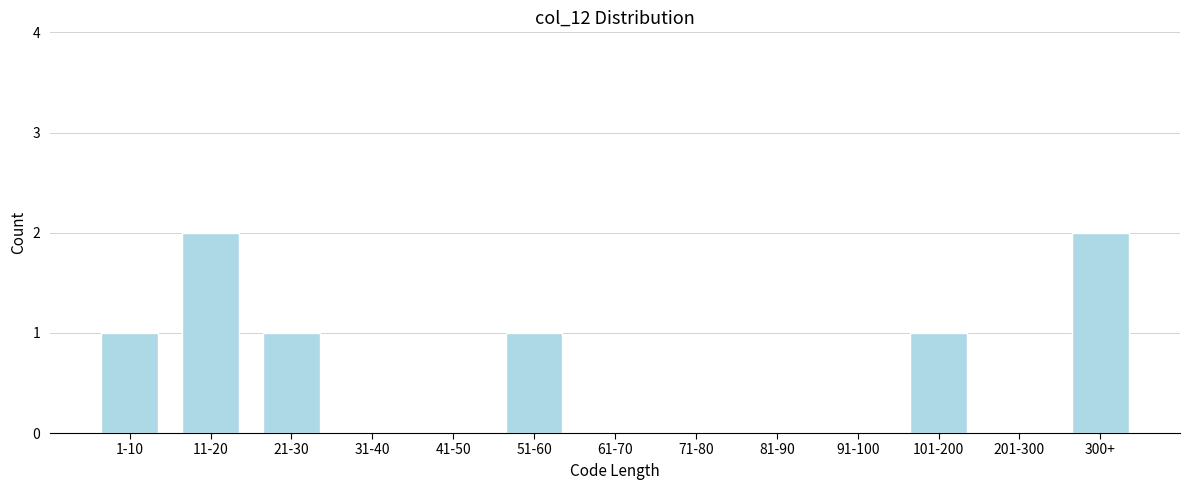

Reading left to right, list all the values displayed in this chart.

1-10=1	11-20=2	21-30=1	31-40=0	41-50=0	51-60=1	61-70=0	71-80=0	81-90=0	91-100=0	101-200=1	201-300=0	300+=2